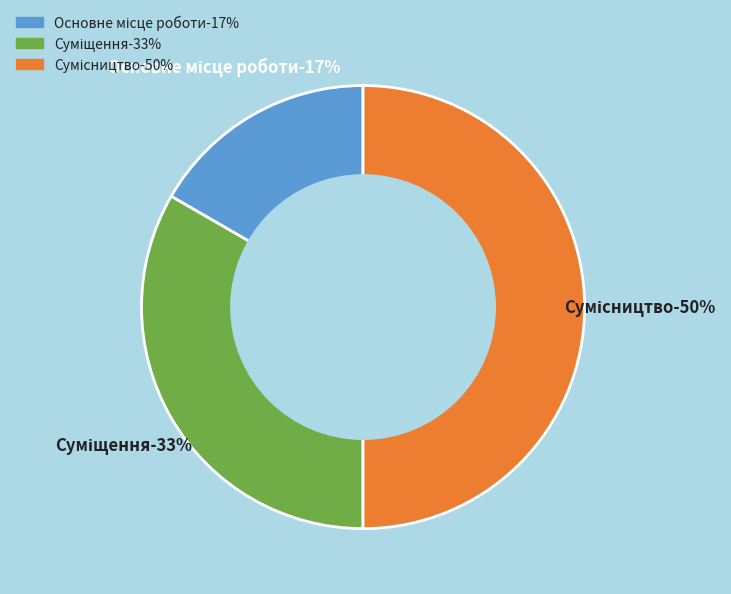

How many segments does this pie chart have?

3